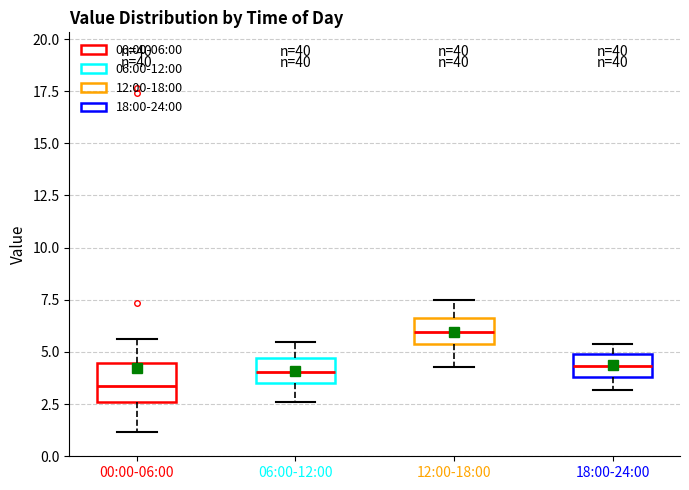

Comparing the boxes themselves (not the whiskers), which one is the tallest?

00:00-06:00